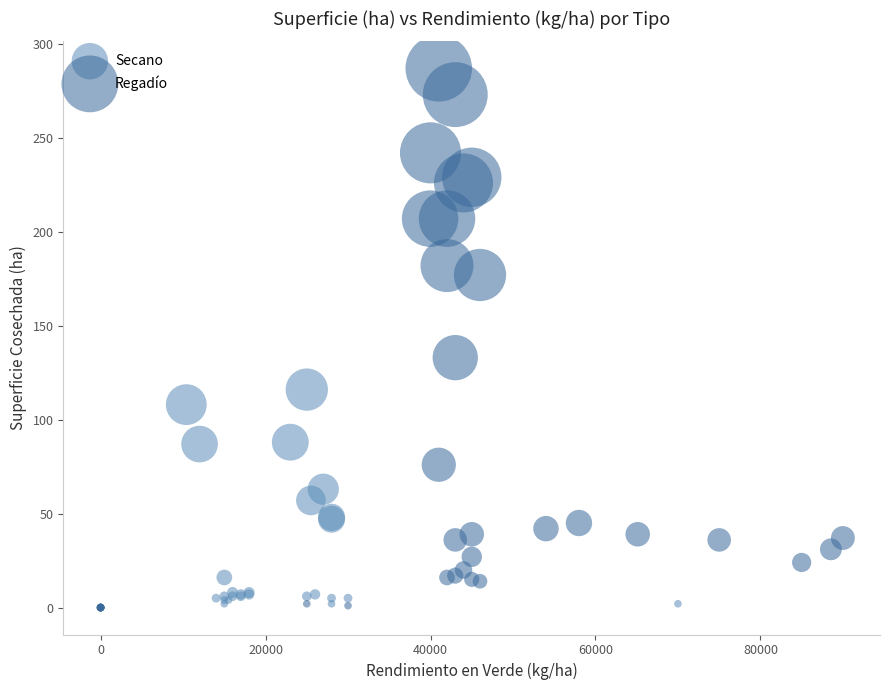

Which series reaches the maximum Y coordinate?

Regadío